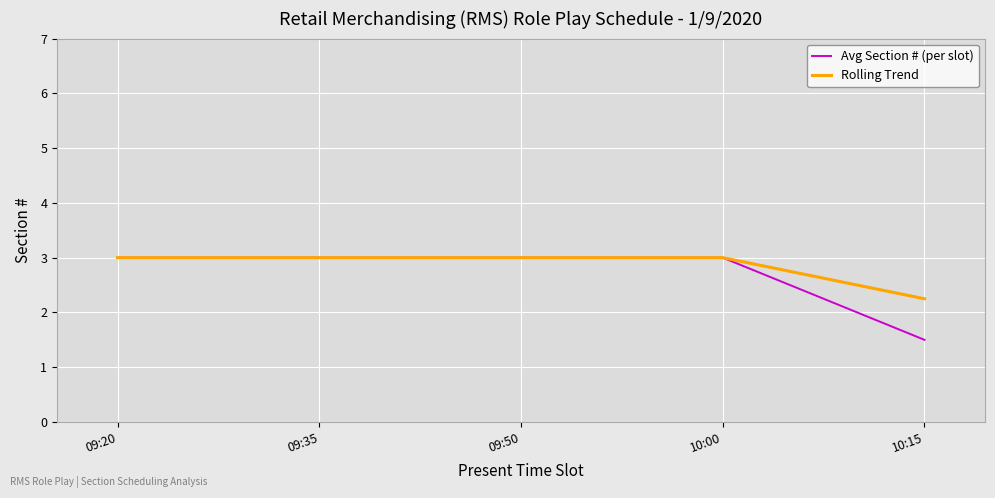

What are all the series names shown in the legend?

Avg Section # (per slot), Rolling Trend